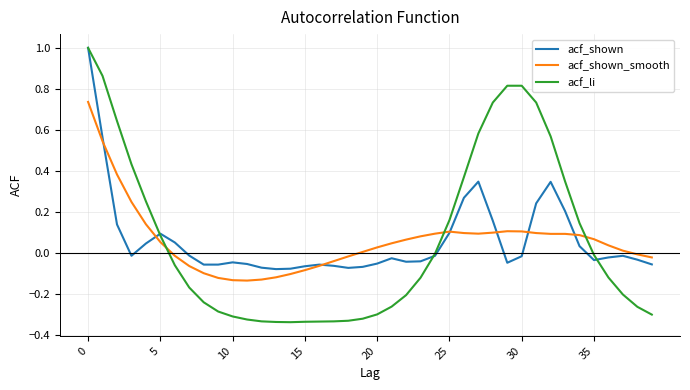

What is the maximum value shown in the chart?

1.0